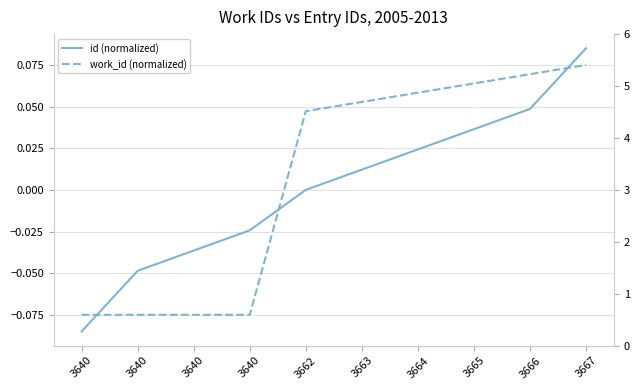

What is the smallest value displayed?

-0.1